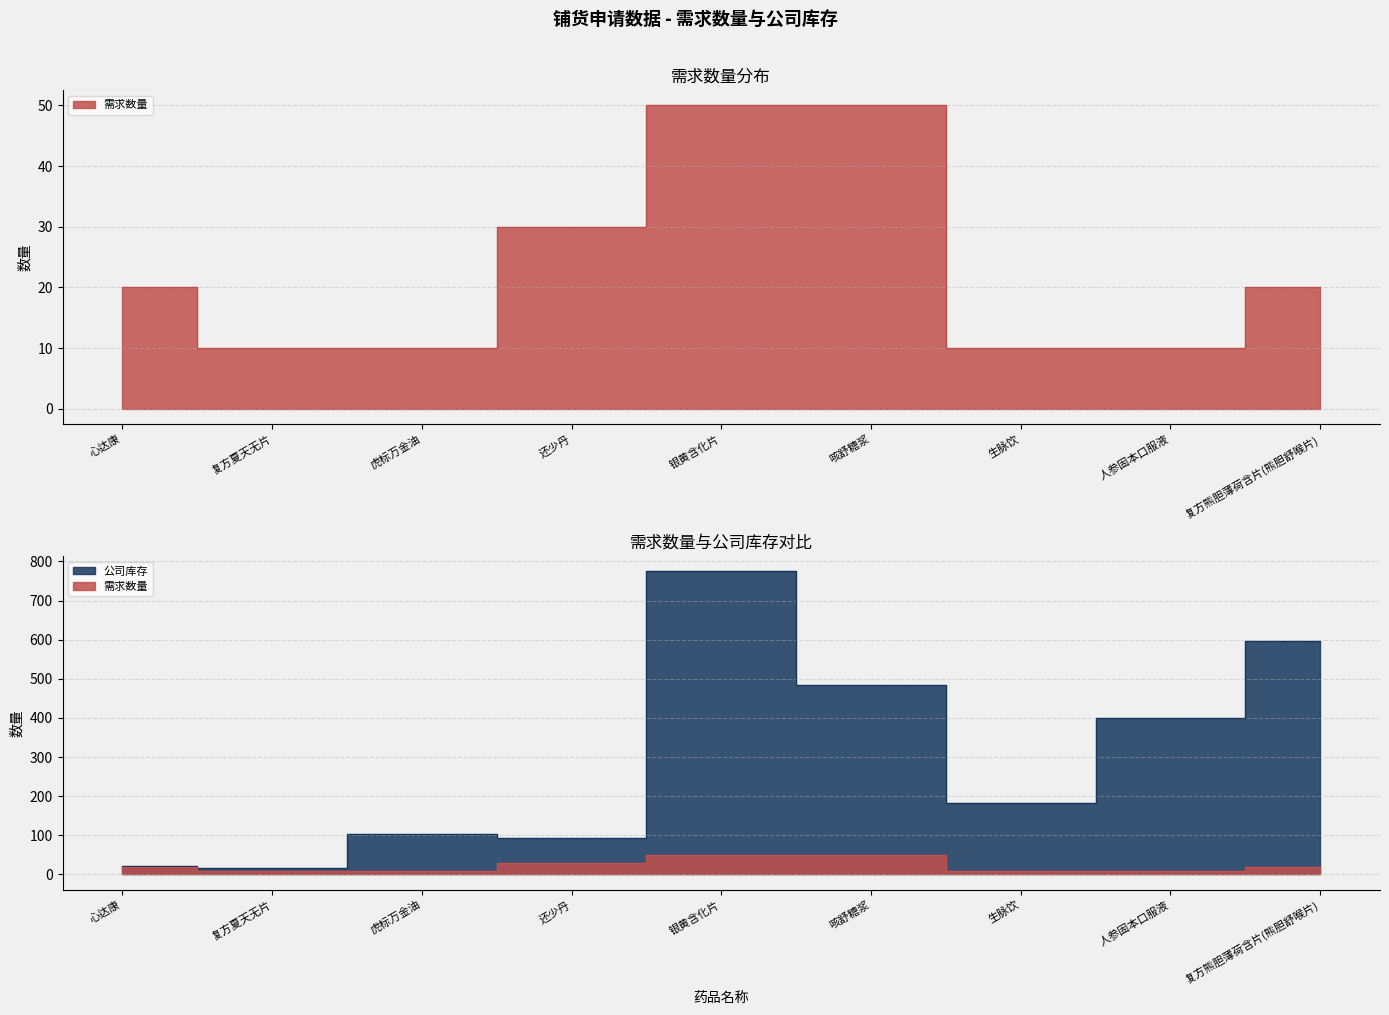

What are all the series names shown in the legend?

需求数量, 公司库存